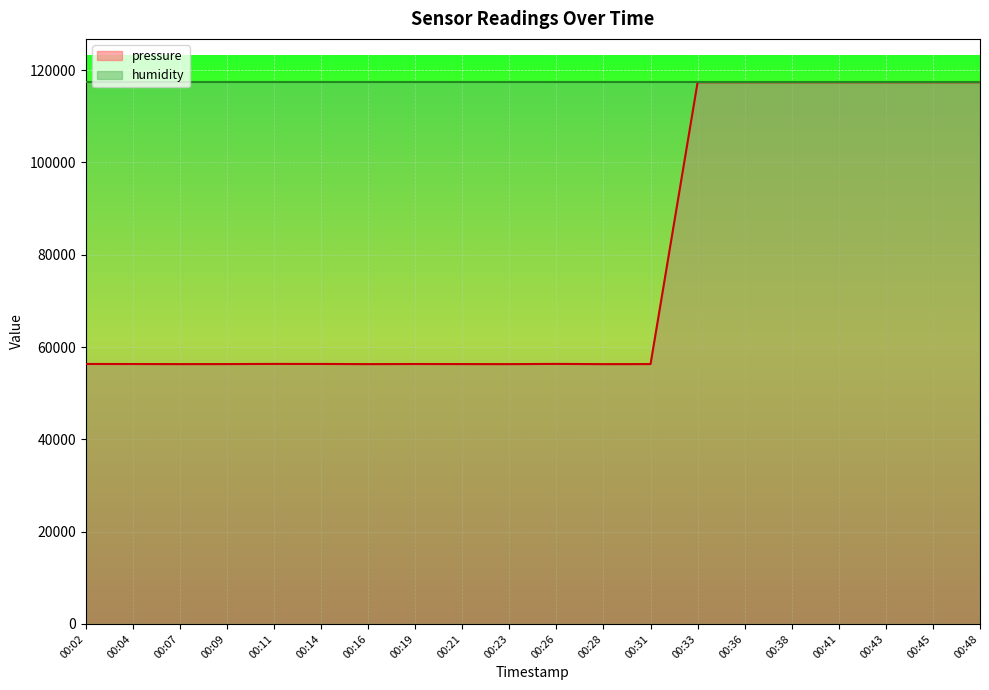

What is the difference between the maximum and minimum values?

61087.0